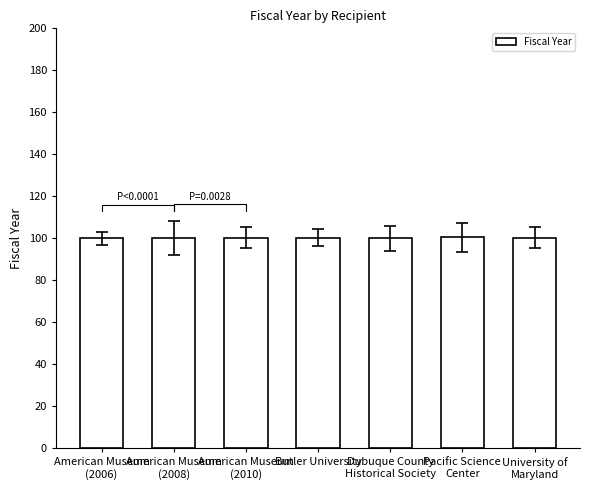

Which has a higher value, American Museum
(2008) or Butler University?

Butler University